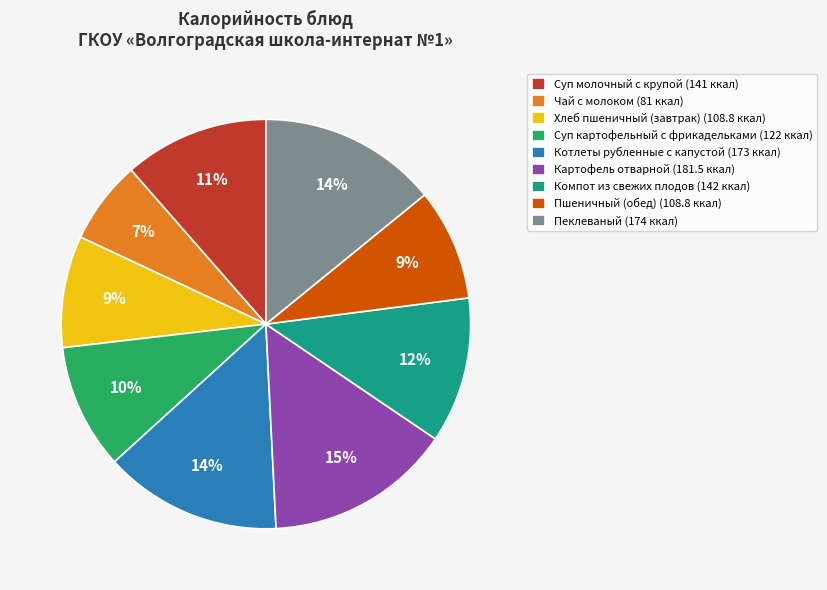

Combined, do Чай с молоком (81 ккал) and Картофель отварной (181.5 ккал) account for over 50%?

No